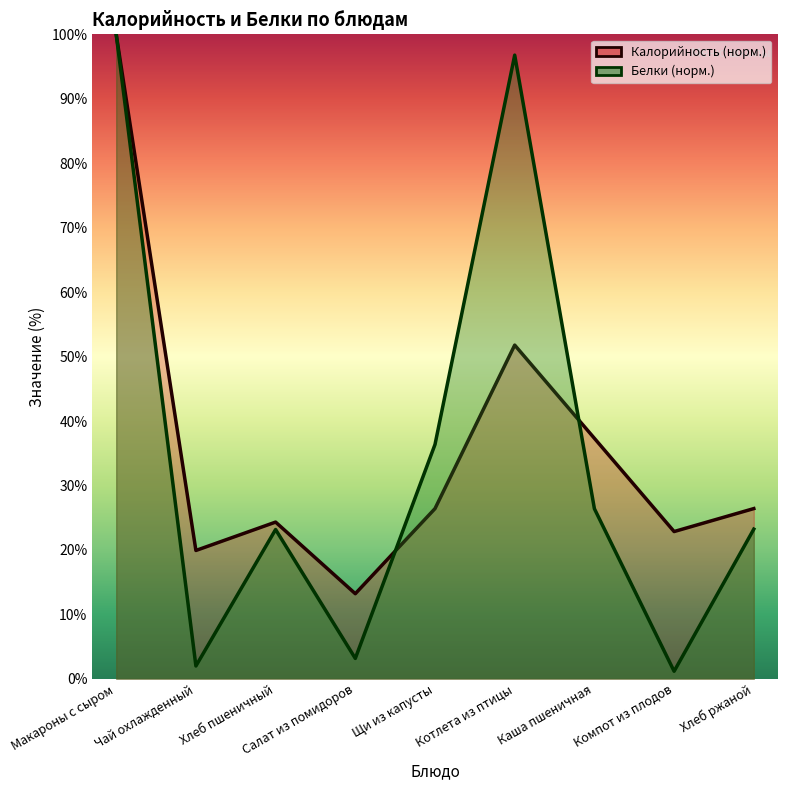

Reading right to left, list all the values displayed in this chart.

Калорийность: 26.4	22.9	37.3	51.8	26.4	13.2	24.3	19.9	100.0
Белки: 23.2	1.2	26.4	96.8	36.4	3.2	23.2	2.0	100.0